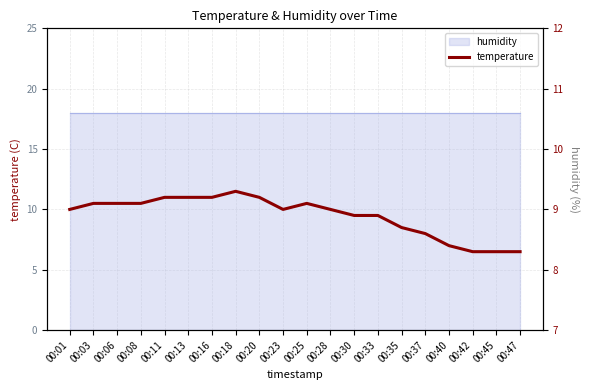

What is the value of the 13th point from the left?

8.9